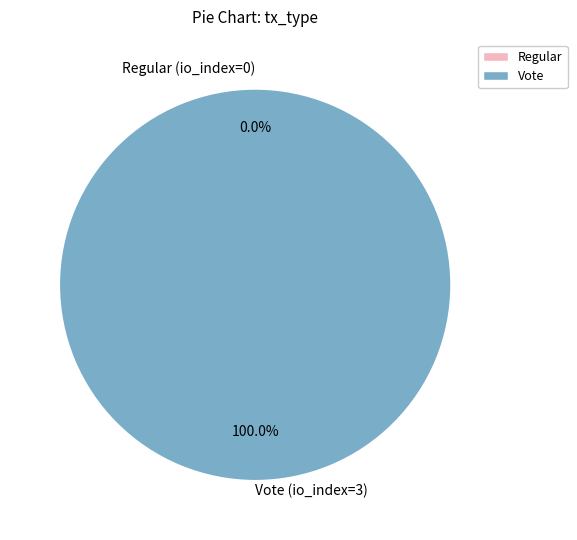

Is there a majority slice in this chart?

Yes